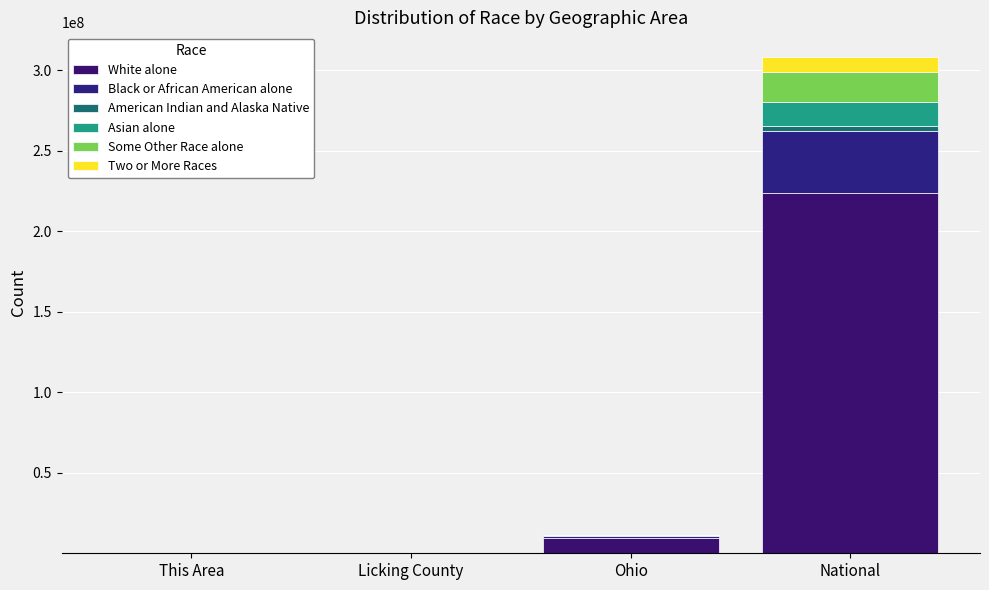

What position from the left is Licking County?

2